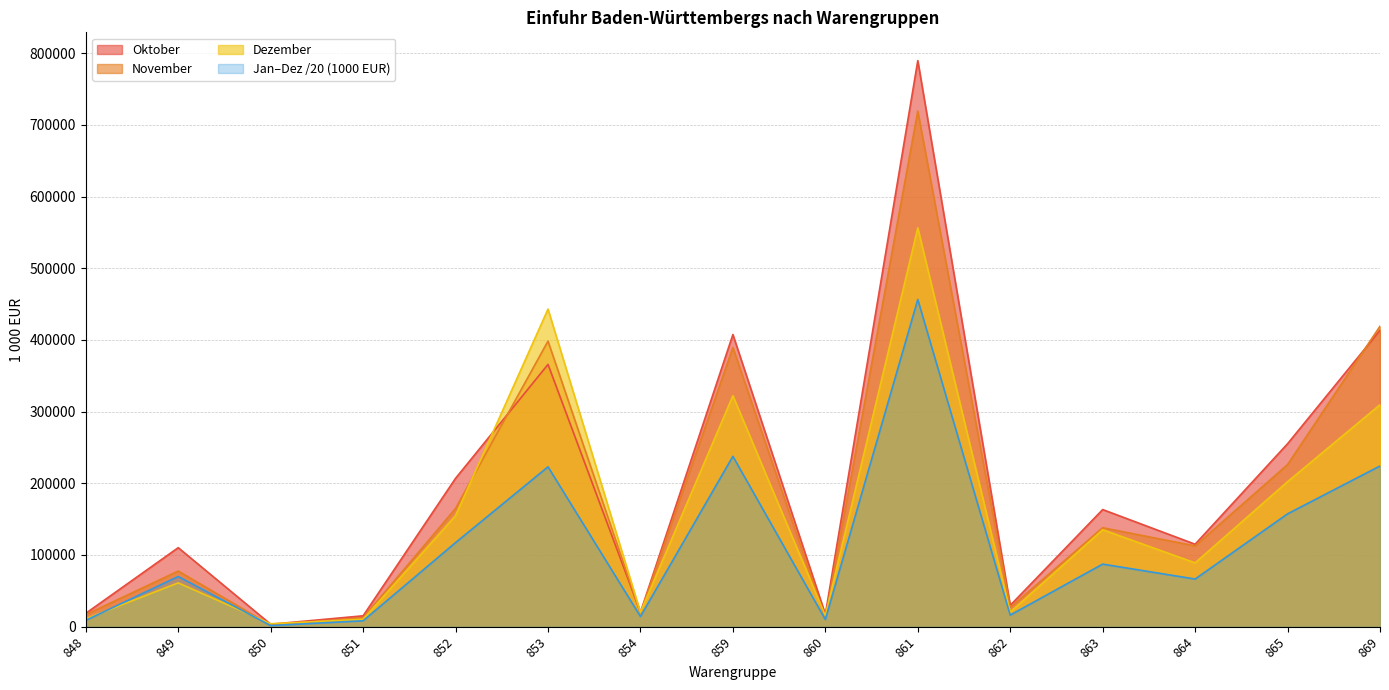

Does the chart have visible grid lines?

Yes